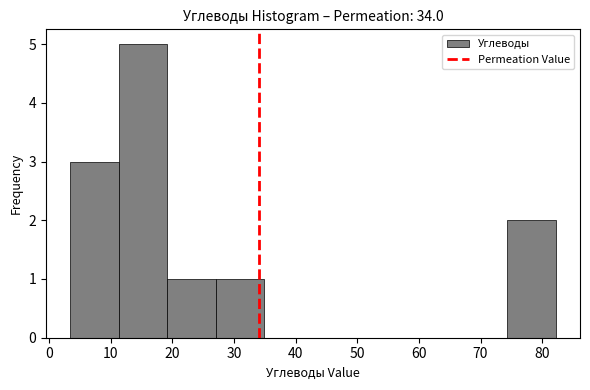

How tall is the bar that spans 11 to 19 on the x-axis? Neither the bar edges nor the heights are printed on the chart, so give them approximately, as read against the axes.

5